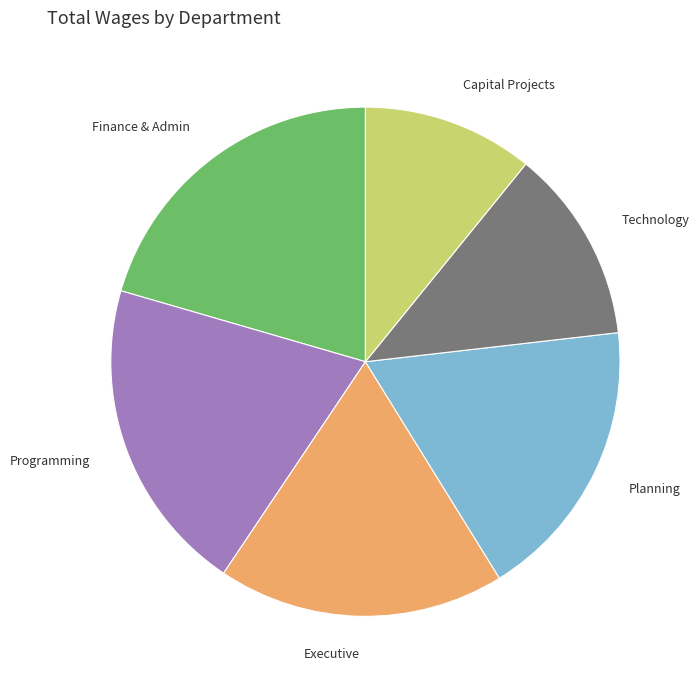

How many segments does this pie chart have?

6